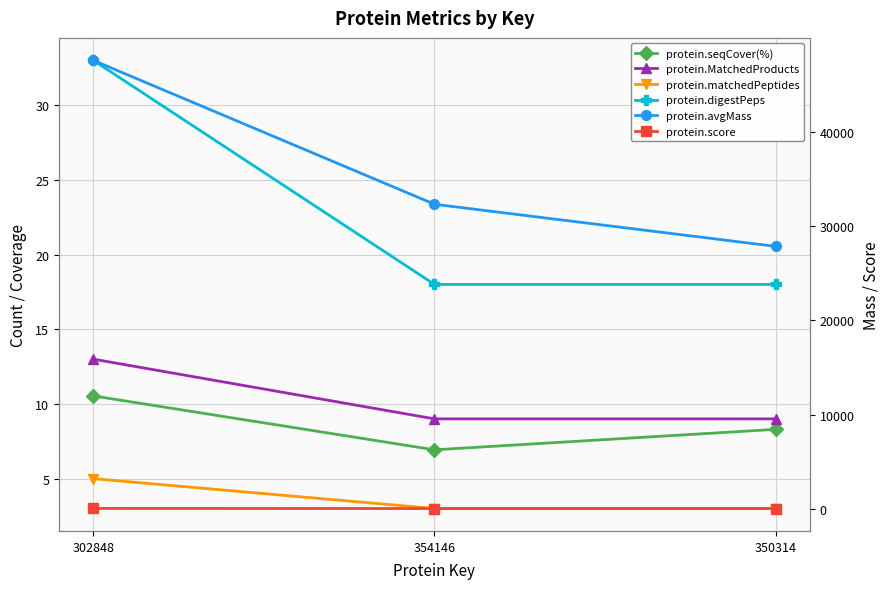

Reading left to right, list all the values displayed in this chart.

protein.seqCover(%): 302848=10.5	354146=6.9	350314=8.3
protein.MatchedProducts: 302848=13.0	354146=9.0	350314=9.0
protein.matchedPeptides: 302848=5.0	354146=3.0	350314=3.0
protein.digestPeps: 302848=33.0	354146=18.0	350314=18.0
protein.avgMass: 302848=47552.6	354146=32297.9	350314=27832.9
protein.score: 302848=67.0	354146=56.2	350314=56.2